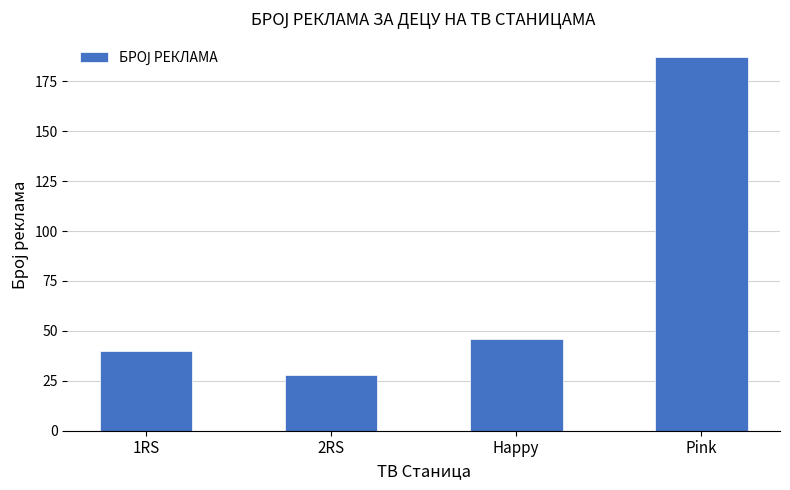

Rank the categories by value from lowest to highest.

2RS, 1RS, Happy, Pink